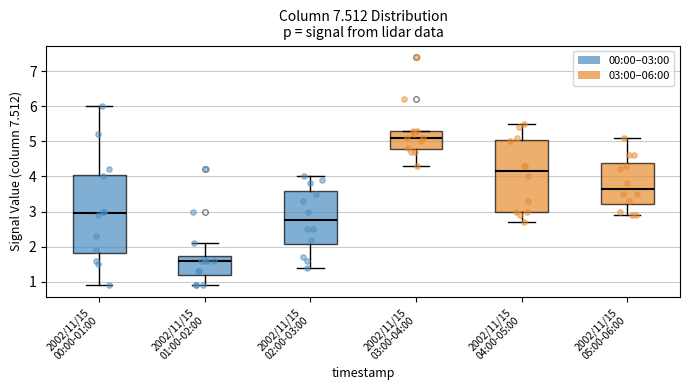

Which box is the tallest, from its lower edge to its upper edge?

2002/11/15 00:00-01:00